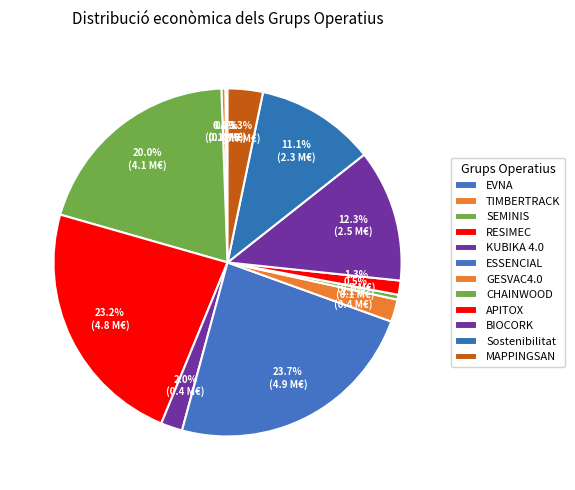

Do MAPPINGSAN and EVNA together represent more than half of the pie?

No